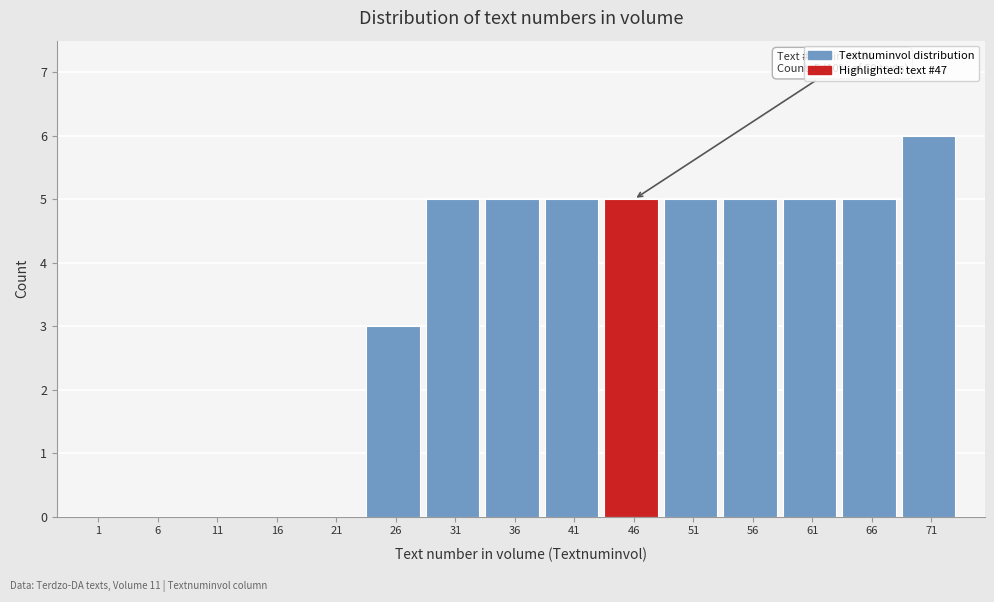

Reading right to left, transcribe all the data shown in this chart.

71=6	66=5	61=5	56=5	51=5	46=5	41=5	36=5	31=5	26=3	21=0	16=0	11=0	6=0	1=0